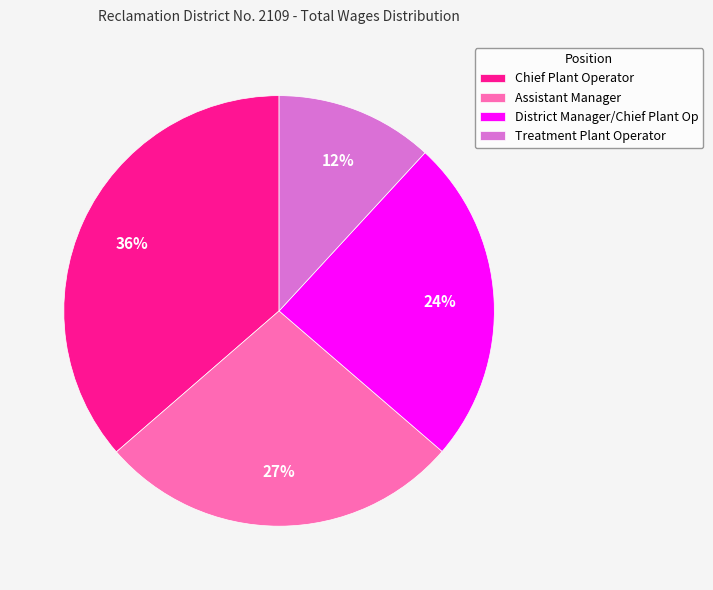

Do Treatment Plant Operator and District Manager/Chief Plant Op together represent more than half of the pie?

No